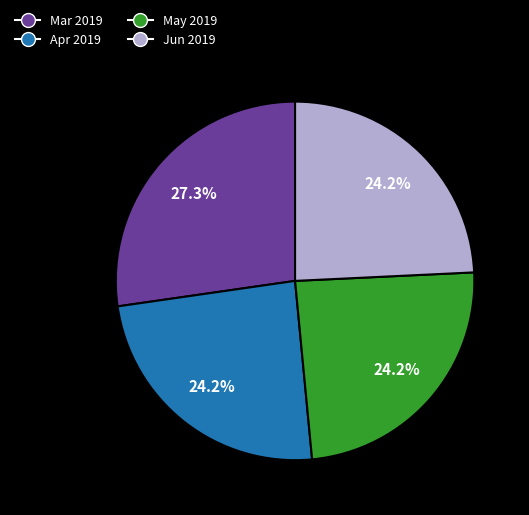

To the nearest percent, what is the average slice percentage?

25%